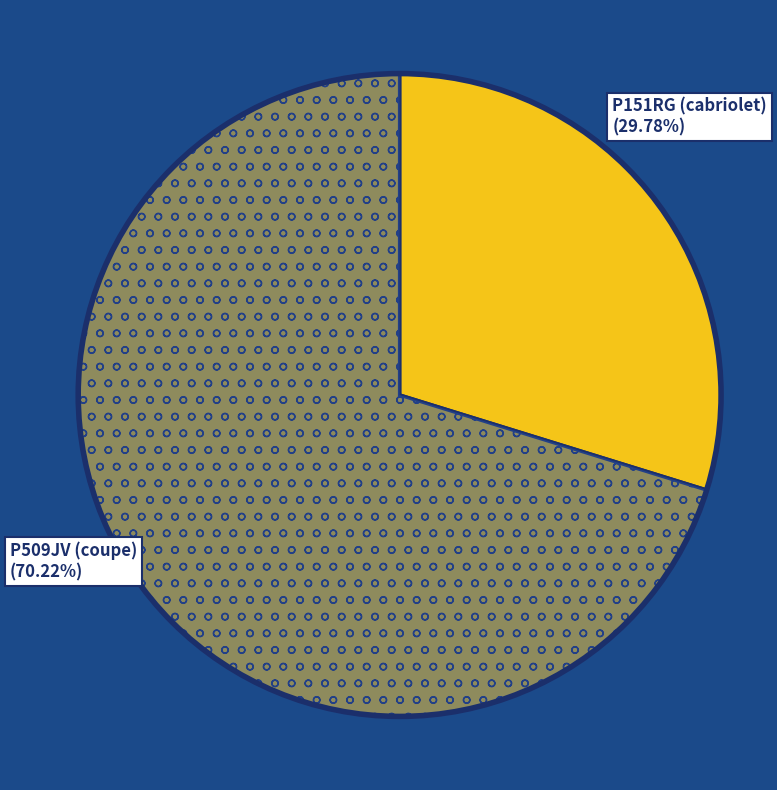

How many segments does this pie chart have?

2